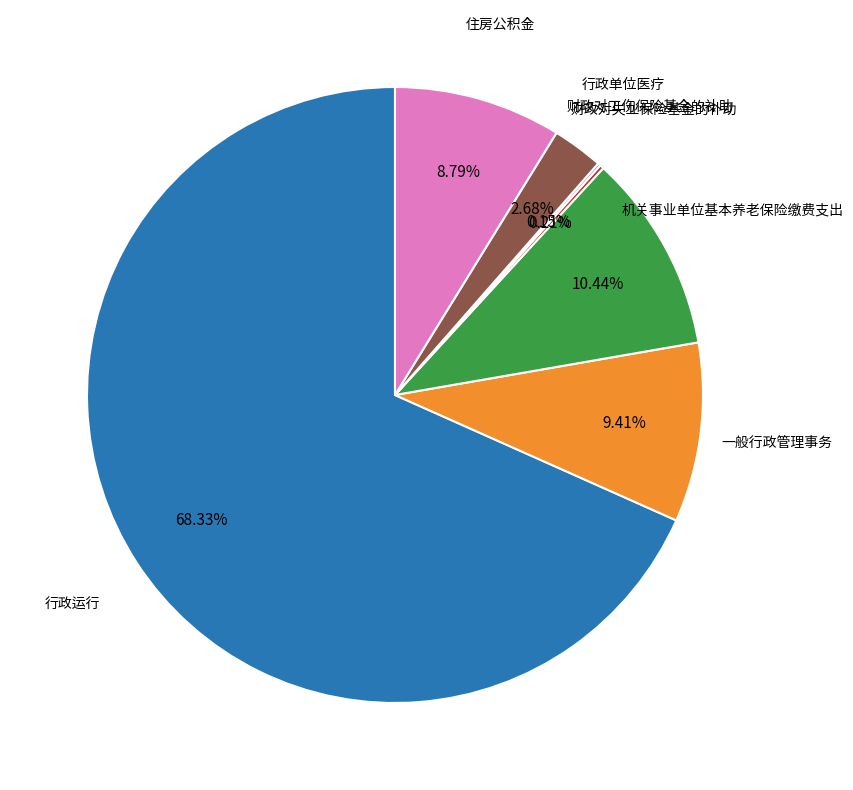

To the nearest percent, what is the difference between the largest and smallest slice percentages?

68%